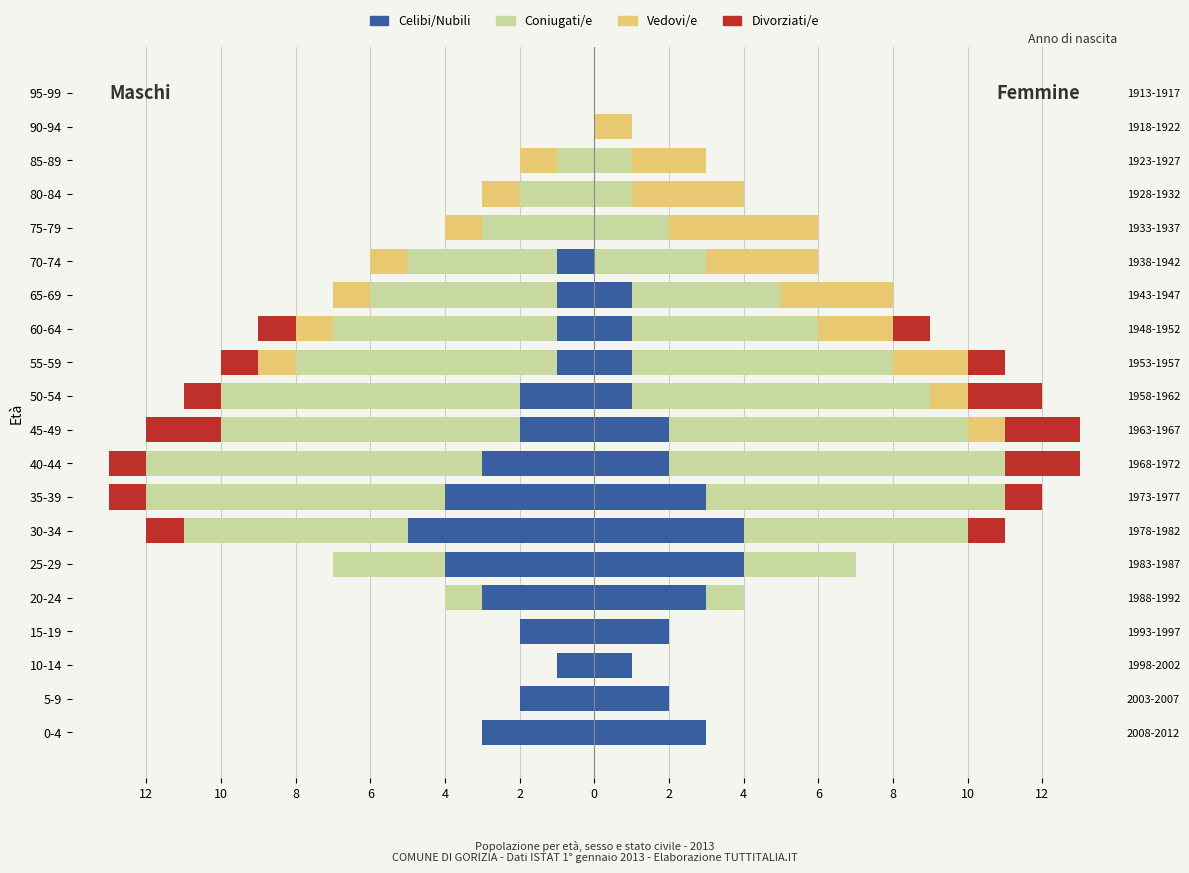

What is the total value across all series at 6?

-2